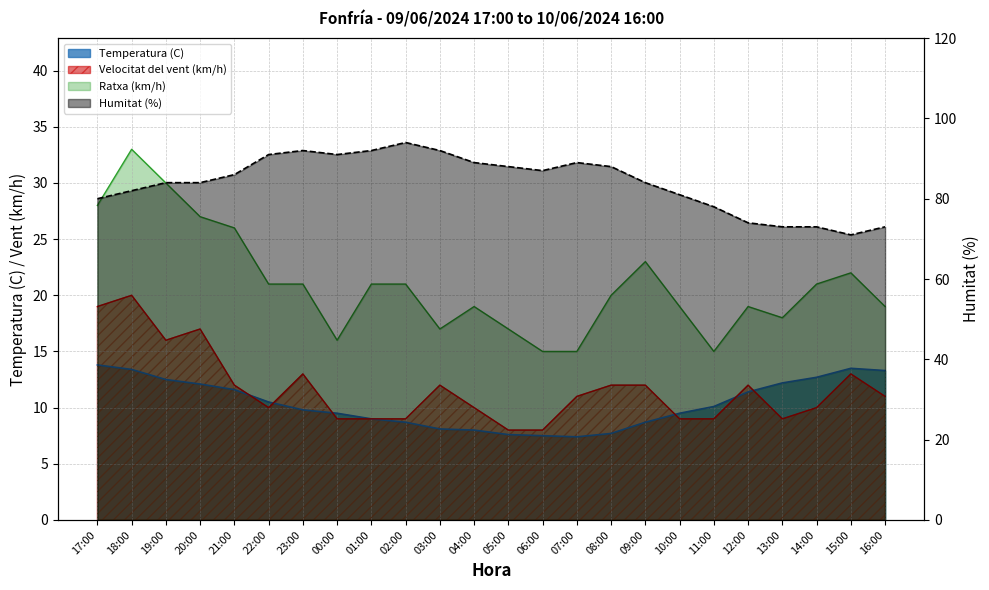

True or false: Ratxa (km/h) and Velocitat del vent (km/h) cross at least once.

False